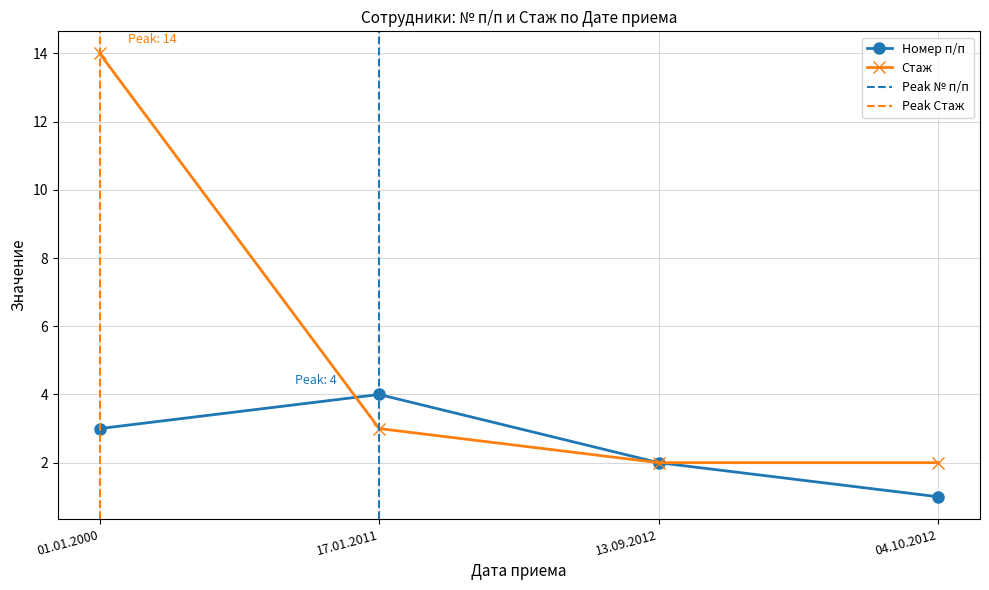

At 13.09.2012, list the series in order from largest to smallest.

Номер п/п, Стаж